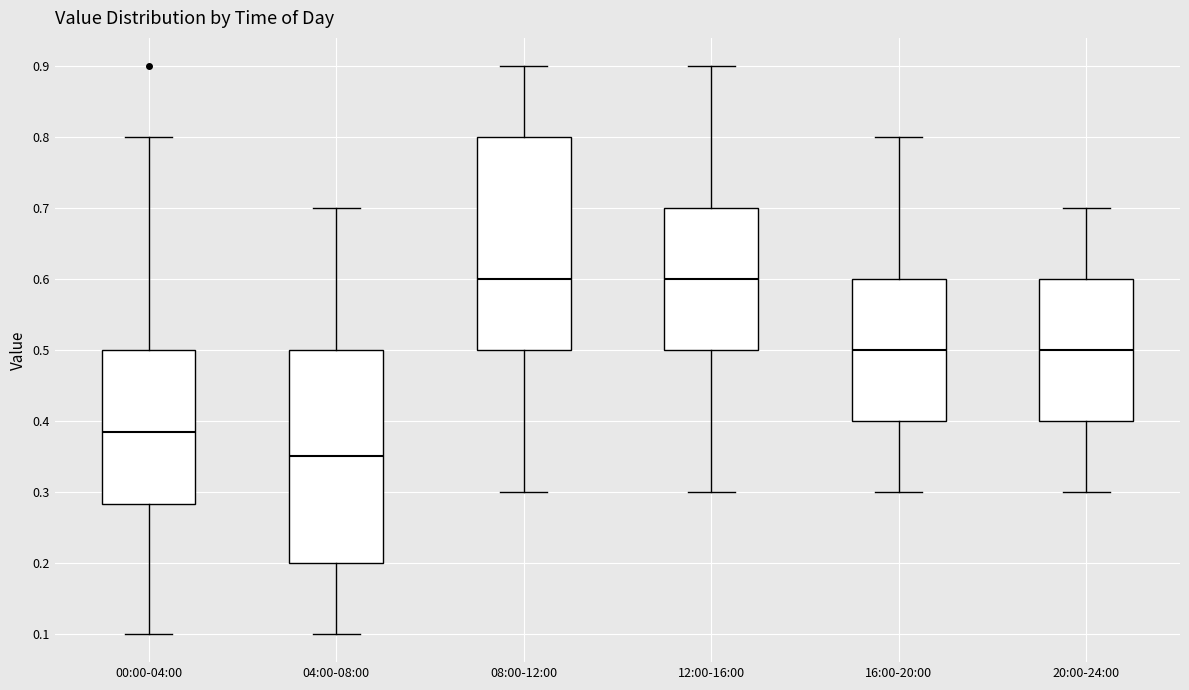

Where is the lower edge of the box for 04:00-08:00 on the y-axis? The values are not printed on the chart, so give them approximately, as read against the axis.

0.20